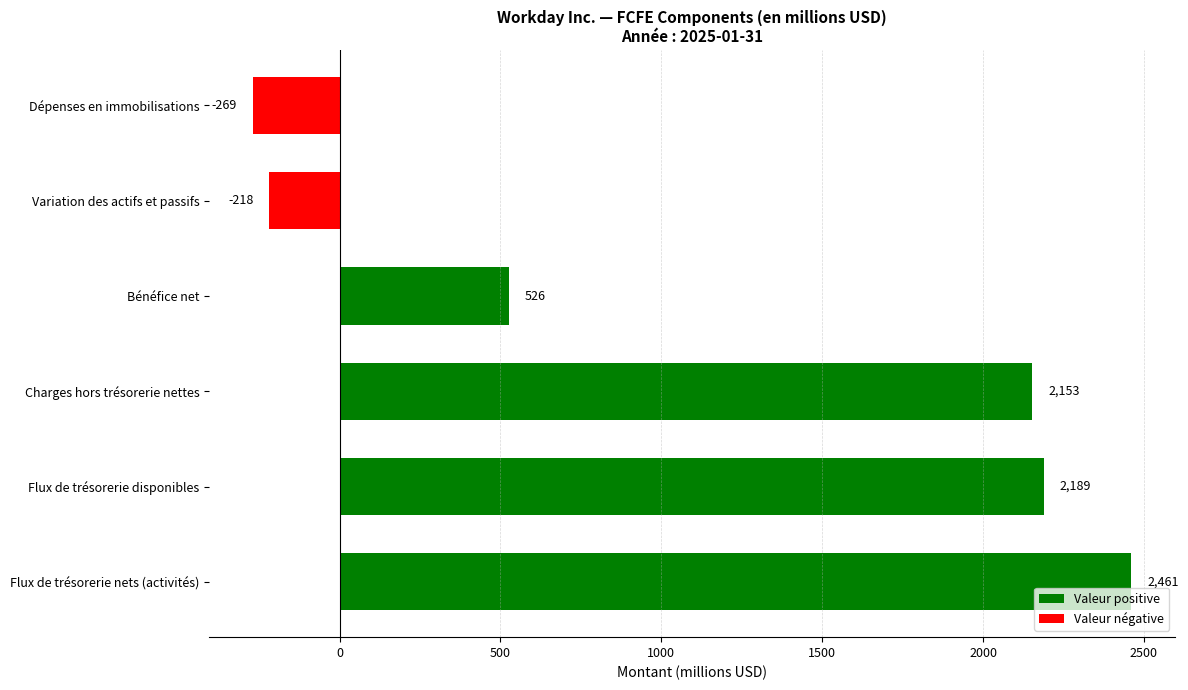

At which label is the value closest to 1096?

Bénéfice net